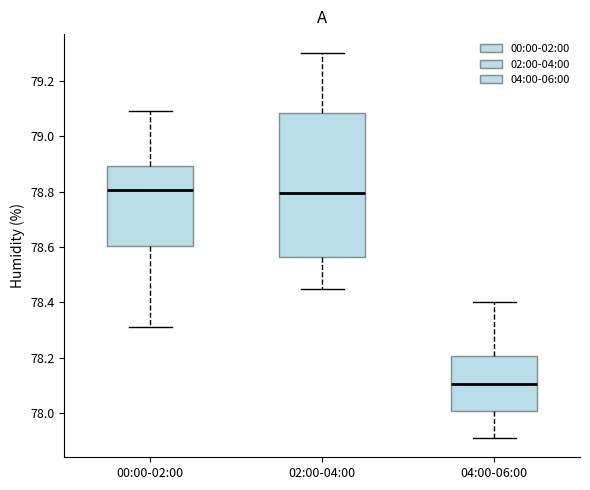

Reading left to right, transcribe this box plot: for each box, give where its median line is, the range the box spans, and where its two whiskers end, as read against the y-axis. The values are not printed on the chart, so give them approximately, as read against the axis.

00:00-02:00: median 78.80, box 78.60 to 78.90, whiskers 78.32 to 79.10
02:00-04:00: median 78.80, box 78.56 to 79.08, whiskers 78.46 to 79.30
04:00-06:00: median 78.10, box 78.00 to 78.20, whiskers 77.92 to 78.40